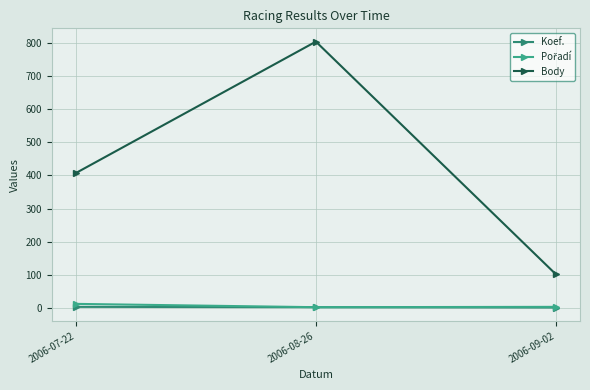

Where is Body nearest to the value 452?

2006-07-22